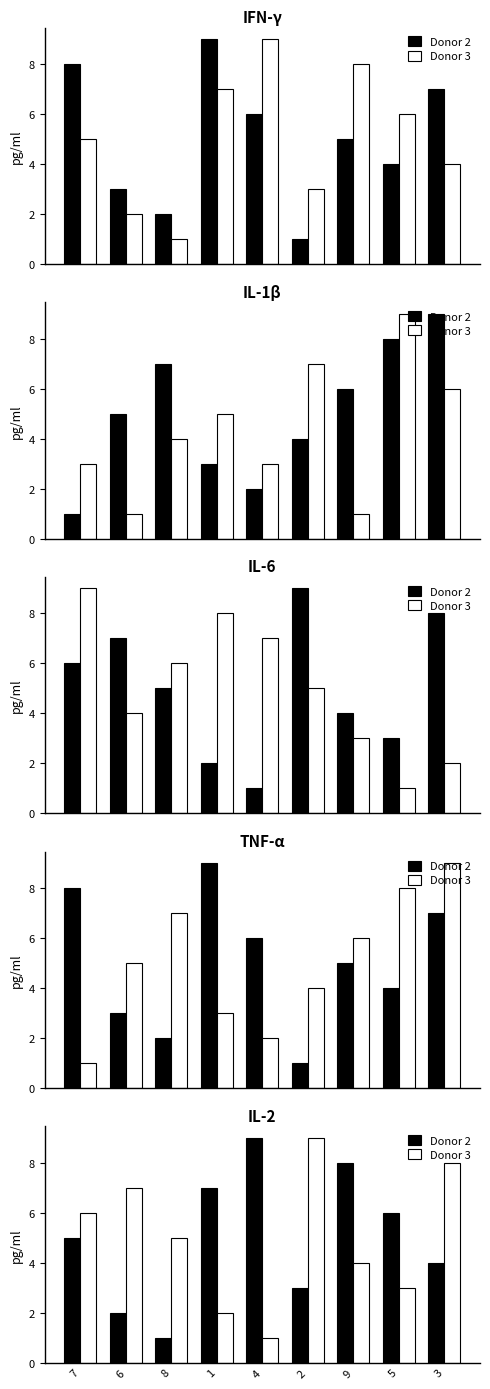

What is the average value of the Donor 3 series?

5